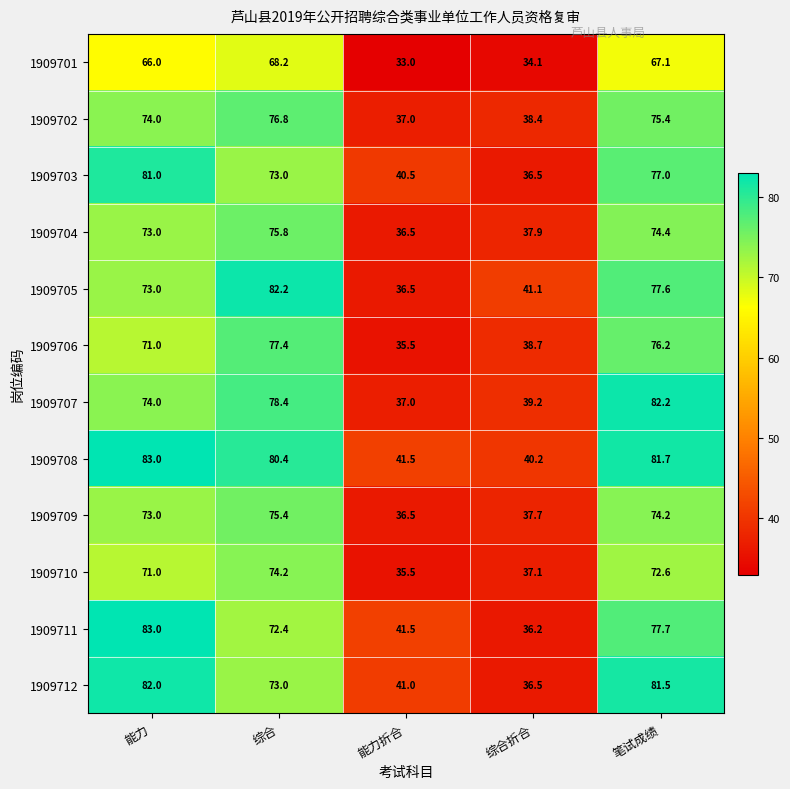

What is the greatest value displayed?

83.0